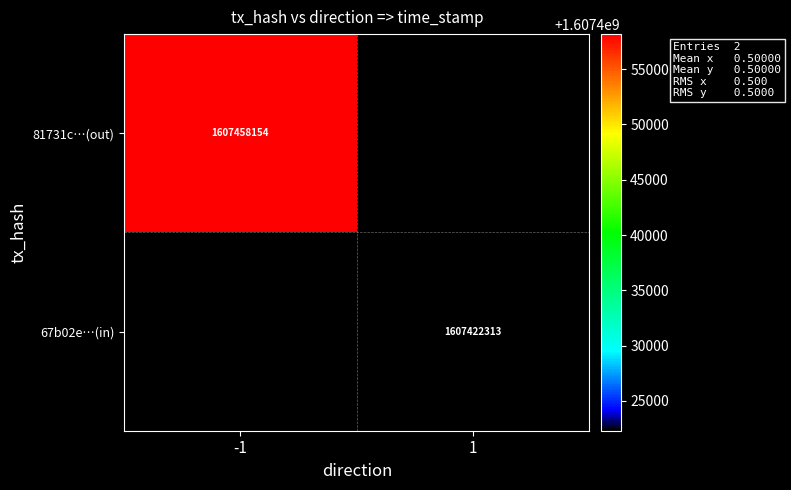

Is it true that 81731c…(out) equals 2153777962 at -1?

False